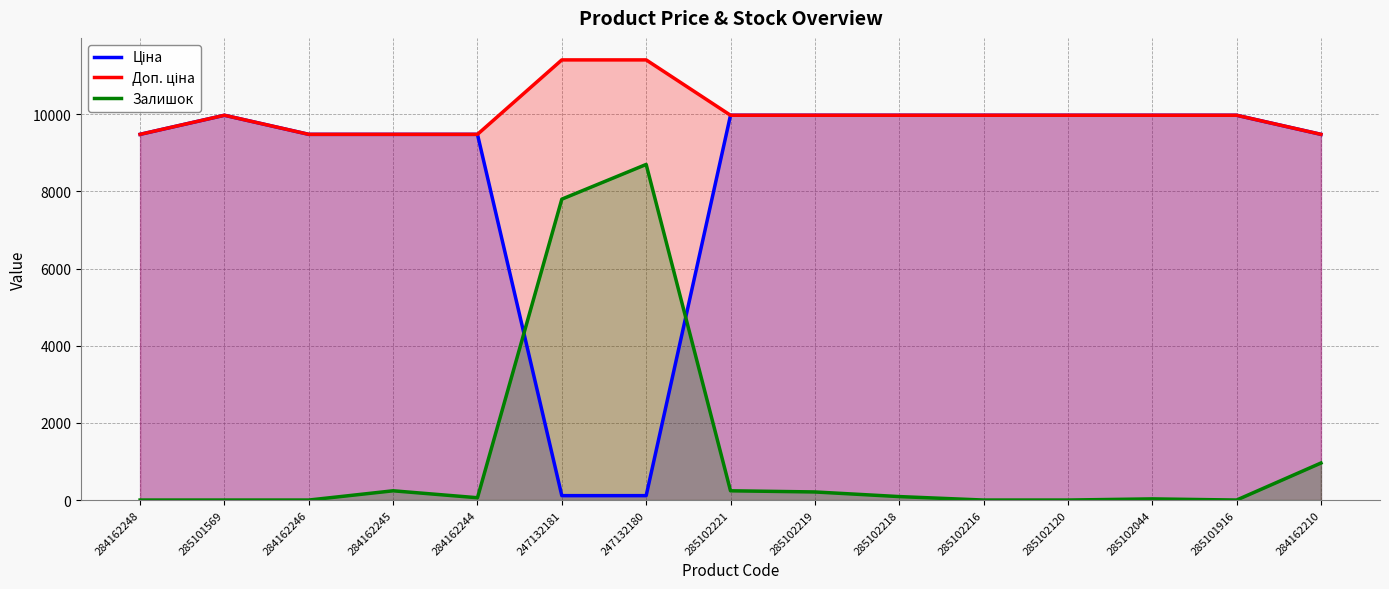

Where is Ціна nearest to the value 5044?

284162248